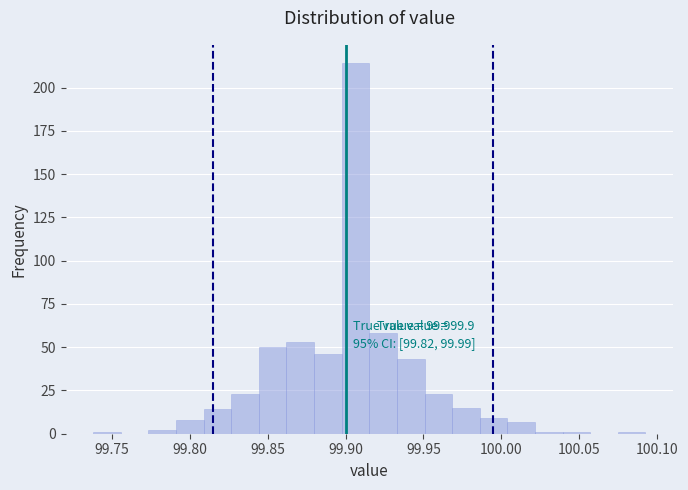

Around what value on the x-axis is the tallest bar? Give the approximate position of its centre, as read against the axis.

99.905